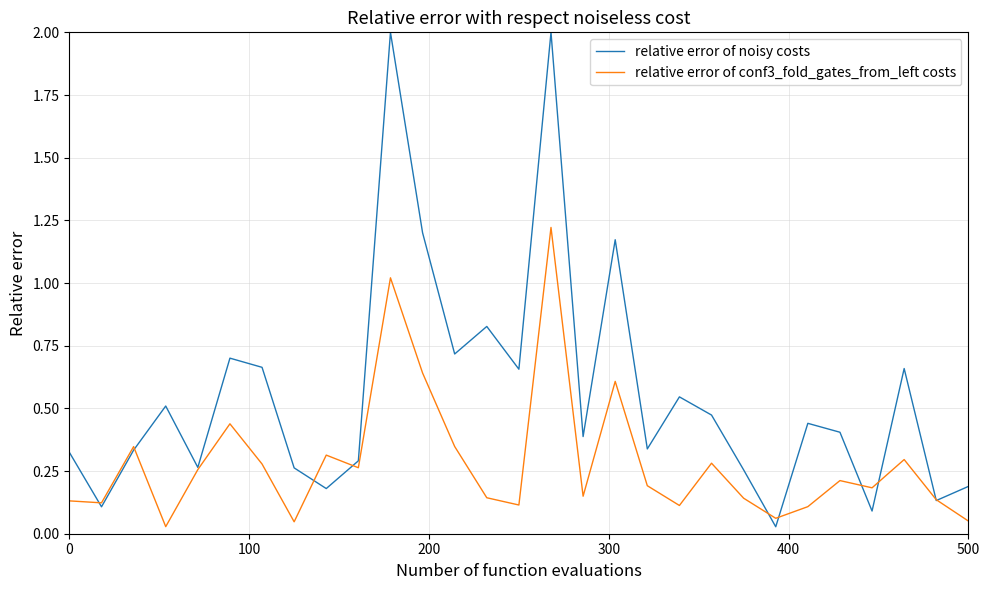

List the series in order of their peak value, lowest first.

relative error of conf3_fold_gates_from_left costs, relative error of noisy costs